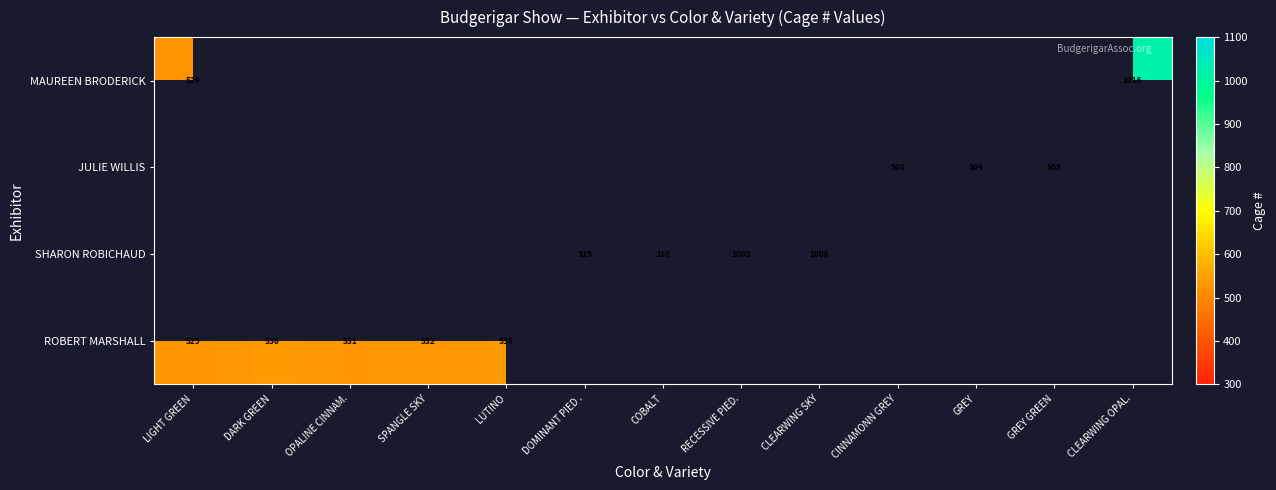

Is it true that SHARON ROBICHAUD equals 253 at RECESSIVE PIED.?

False